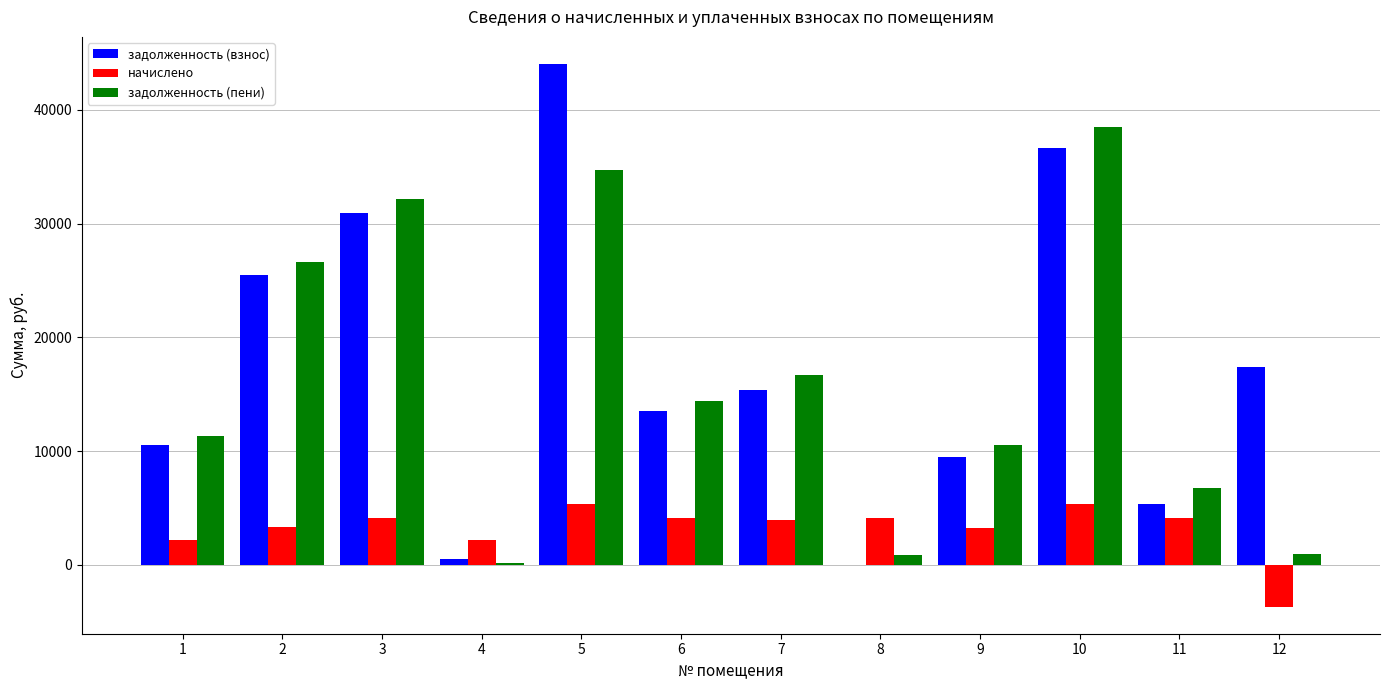

Rank the categories by задолженность (взнос) value from lowest to highest.

8, 4, 11, 9, 1, 6, 7, 12, 2, 3, 10, 5